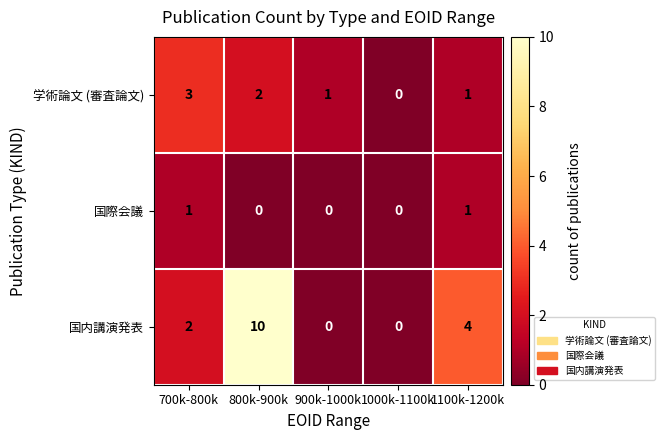

Is the value of 国際会議 at 700k-800k greater than the value of 学術論文 (審査論文) at 1000k-1100k?

Yes